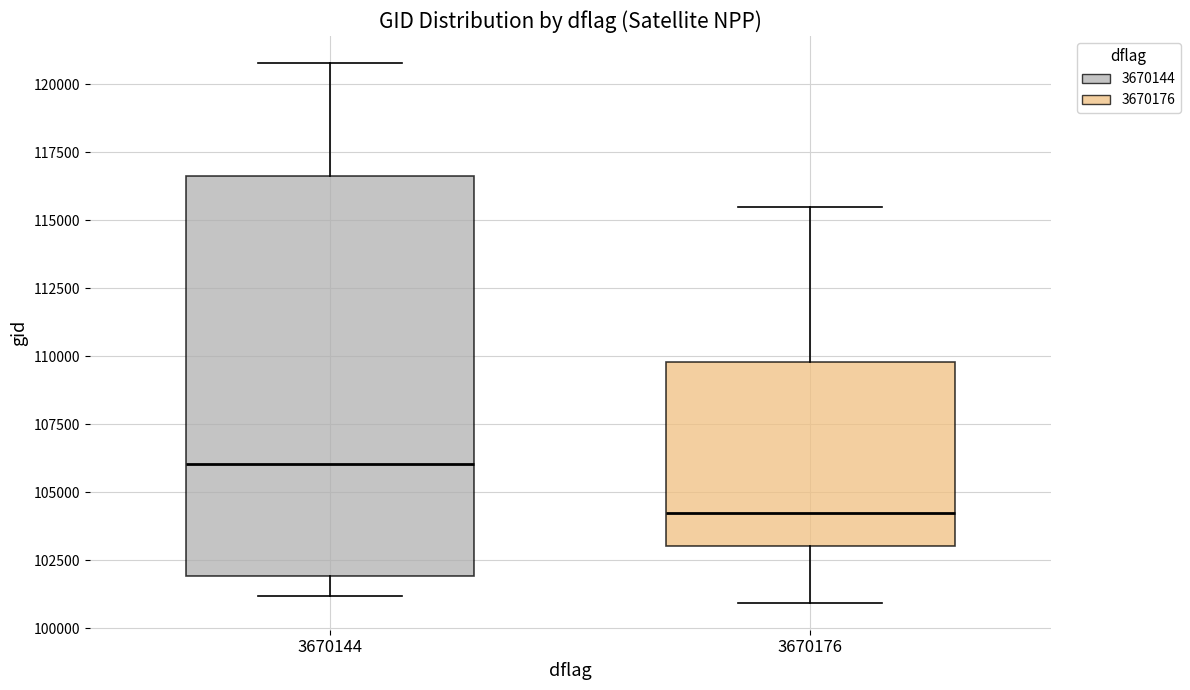

Comparing the boxes themselves (not the whiskers), which one is the tallest?

3670144